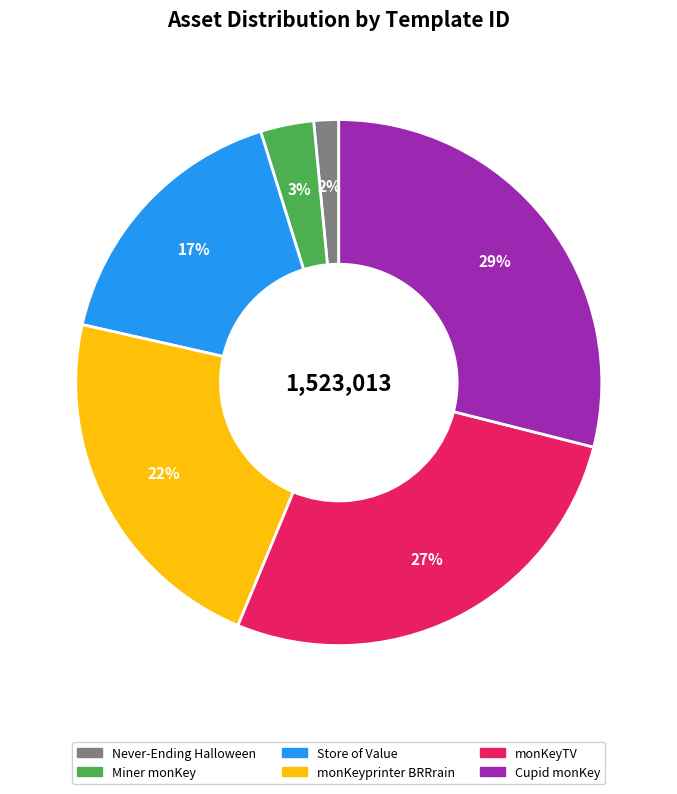

The Store of Value slice represents 5% of the pie. True or false?

False